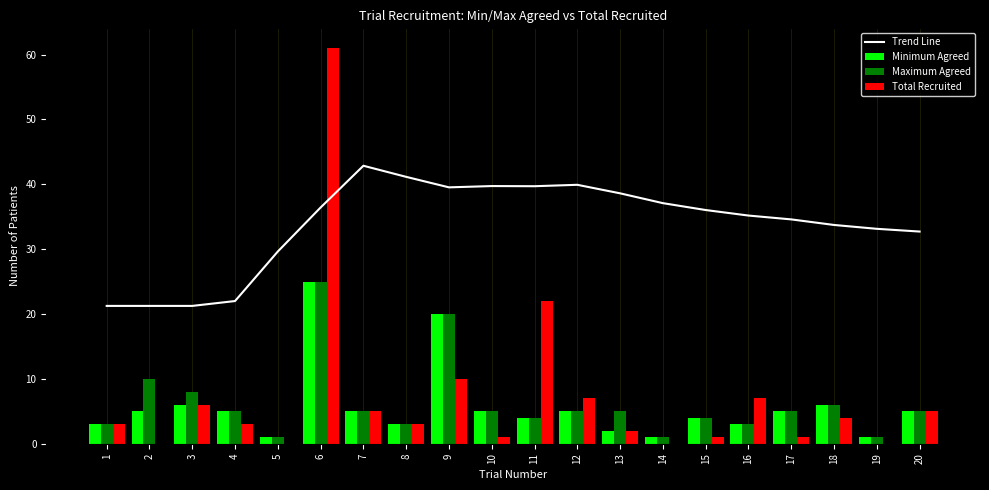

What is the greatest value displayed?

61.0